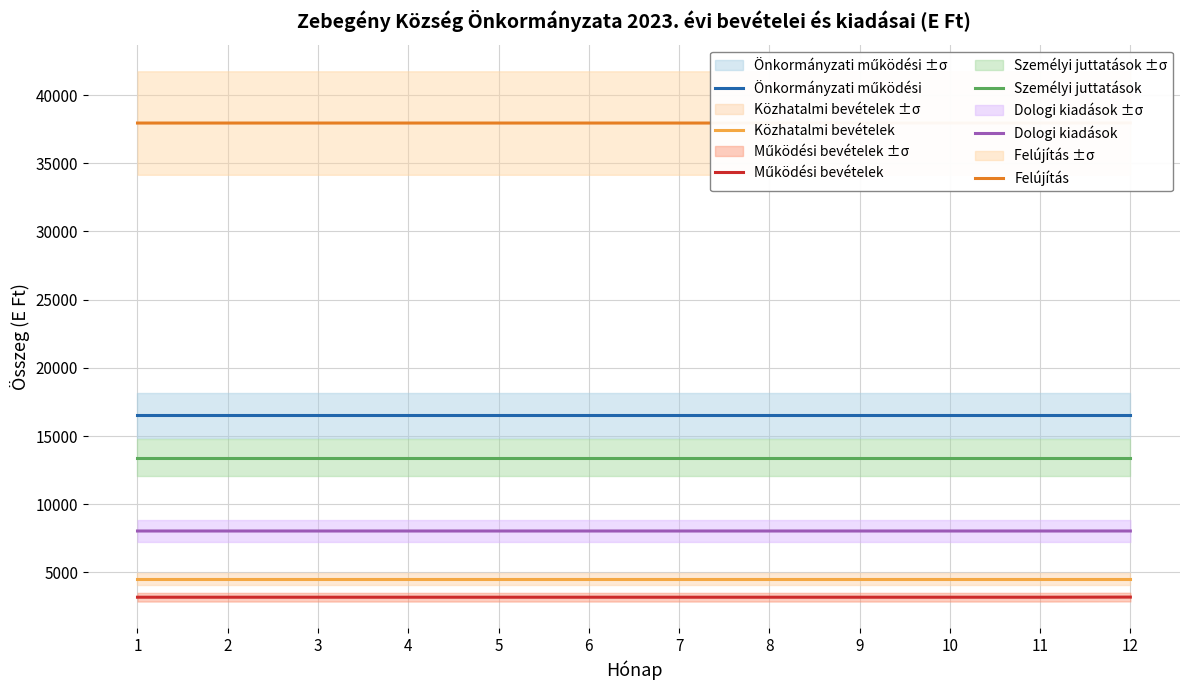

Reading left to right, list all the values displayed in this chart.

Önkormányzati működési: 1=16508	2=16508	3=16508	4=16508	5=16508	6=16508	7=16508	8=16508	9=16508	10=16508	11=16508	12=16508
Közhatalmi bevételek: 1=4522	2=4522	3=4522	4=4522	5=4522	6=4522	7=4522	8=4522	9=4522	10=4522	11=4522	12=4522
Működési bevételek: 1=3177	2=3177	3=3177	4=3177	5=3177	6=3177	7=3177	8=3177	9=3177	10=3177	11=3177	12=3186
Személyi juttatások: 1=13405	2=13405	3=13405	4=13405	5=13405	6=13405	7=13405	8=13405	9=13405	10=13405	11=13405	12=13405
Dologi kiadások: 1=8033	2=8033	3=8033	4=8033	5=8033	6=8033	7=8033	8=8033	9=8033	10=8033	11=8033	12=8034
Felújítás: 1=37952	2=37952	3=37952	4=37952	5=37952	6=37952	7=37952	8=37952	9=37952	10=37952	11=37952	12=37959